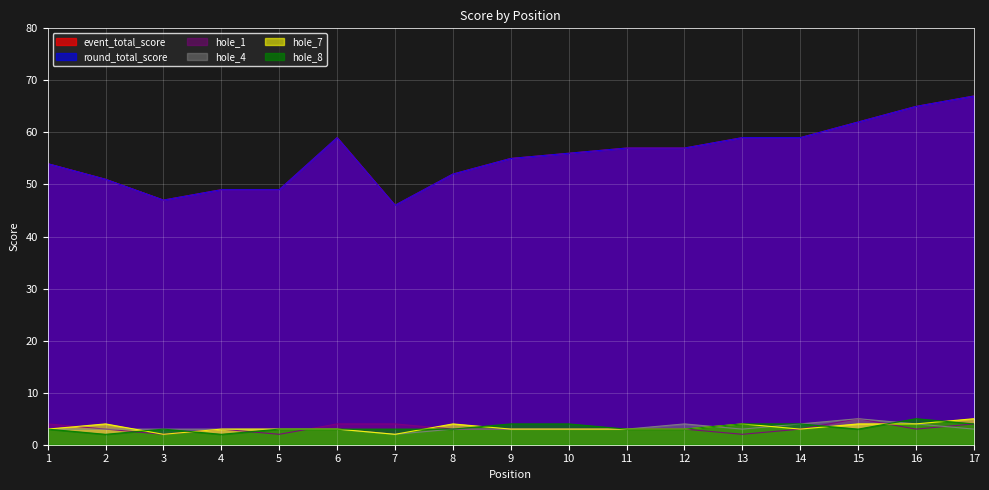

How many data points in hole_7 are less than 3?

2